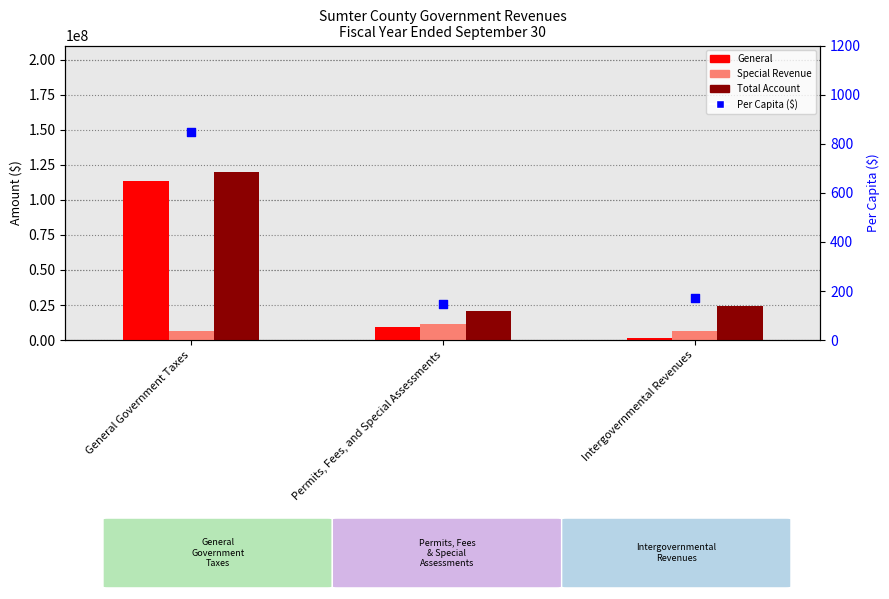

At which category is the sum across all series the highest?

General Government Taxes